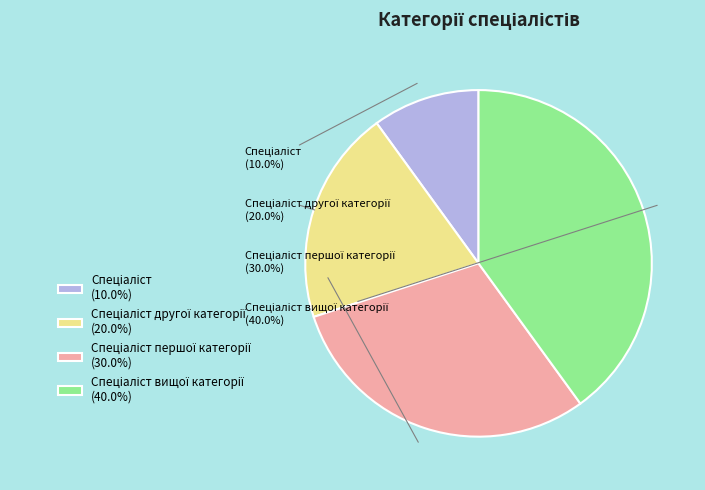

Is there a majority slice in this chart?

No